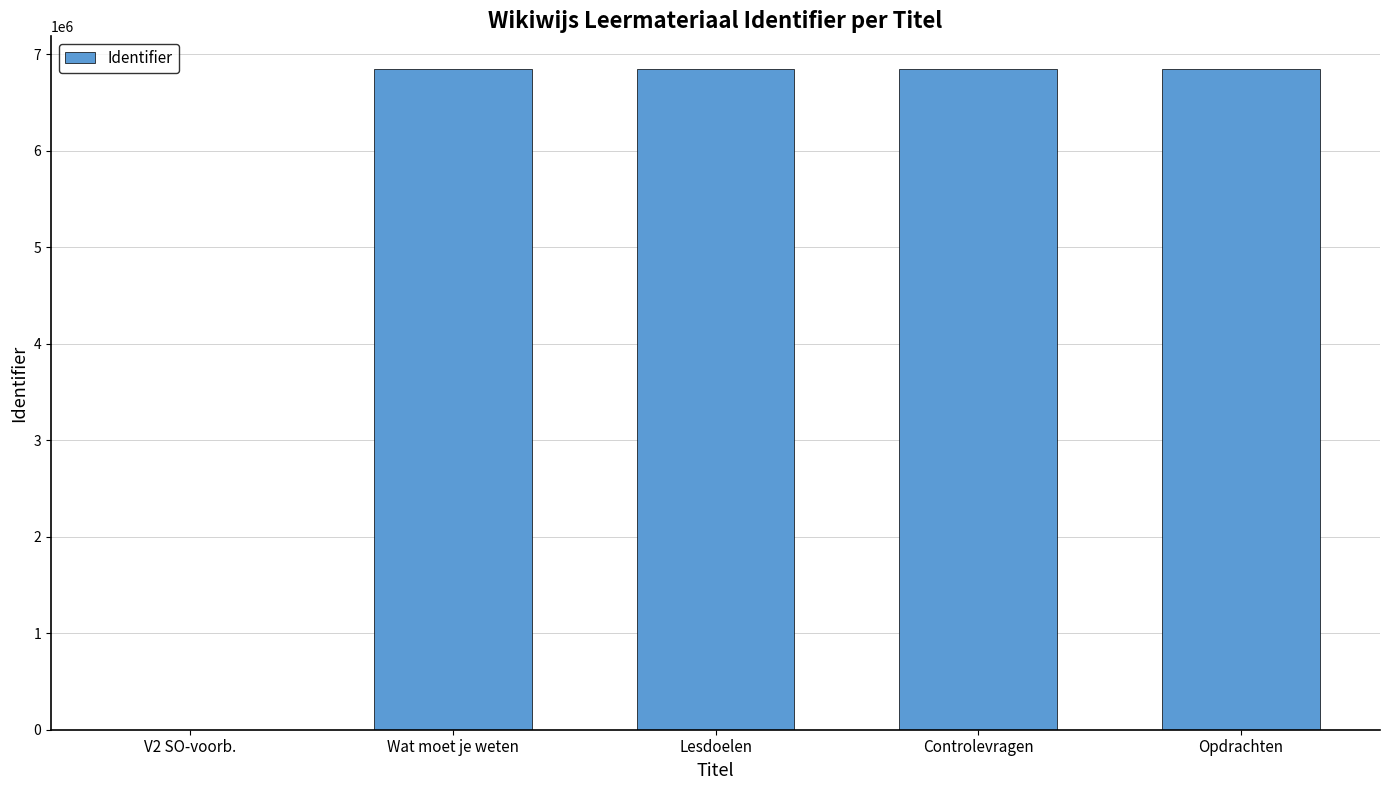

What is the sum of all values?

27382114